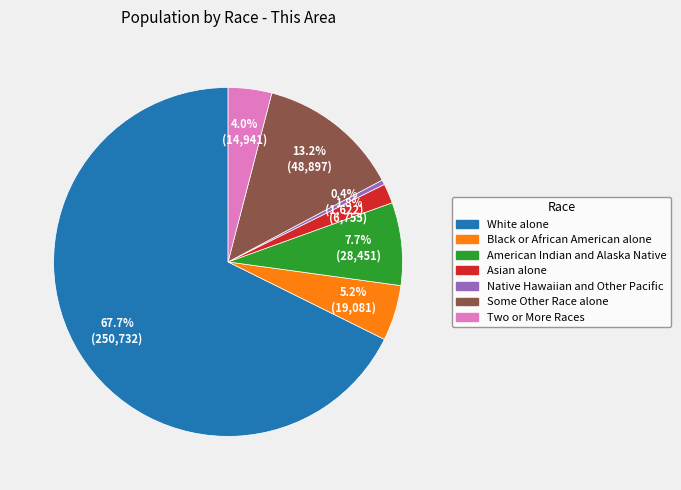

Does any single category account for the majority?

Yes